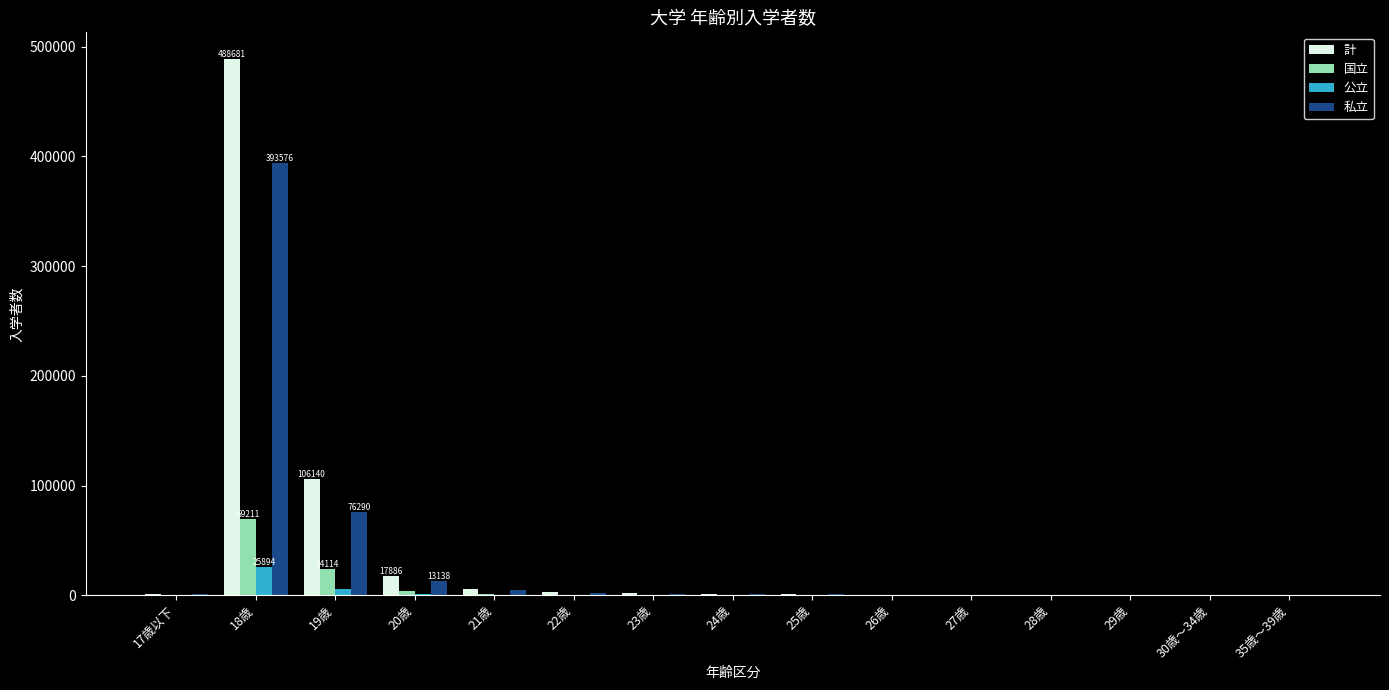

How many distinct data groups are displayed?

4